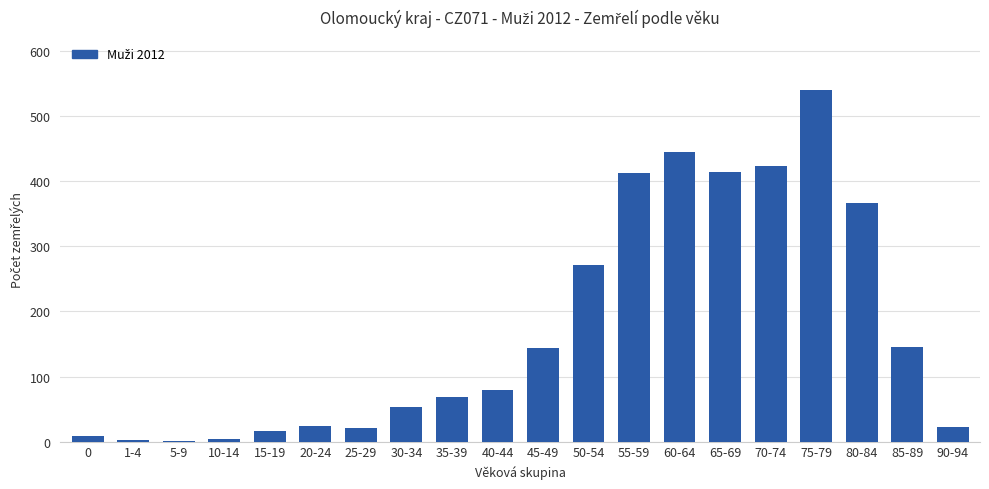

The chart shows a value of 16 at 15-19. True or false?

True